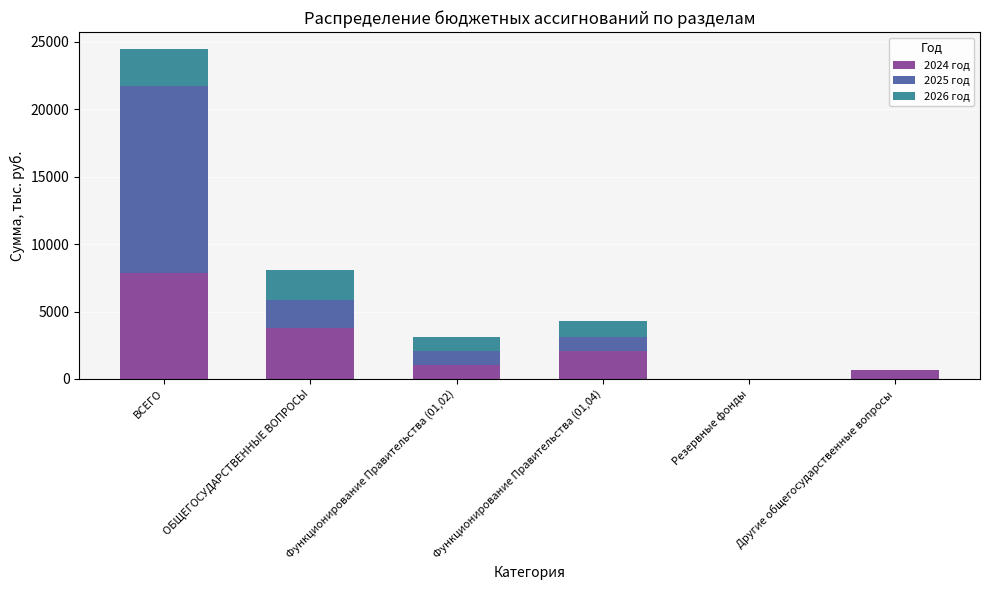

At which category is the sum across all series the highest?

ВСЕГО